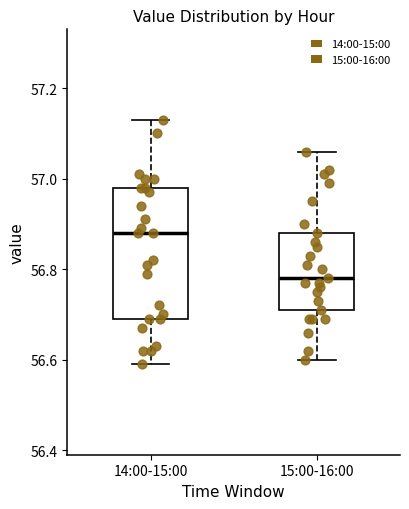

Reading left to right, read every box against the y-axis: the position of its median line, the range the box covers, and the ends of its whiskers. The values are not printed on the chart, so give them approximately, as read against the axis.

14:00-15:00: median 56.88, box 56.70 to 56.98, whiskers 56.60 to 57.14
15:00-16:00: median 56.78, box 56.72 to 56.88, whiskers 56.60 to 57.06